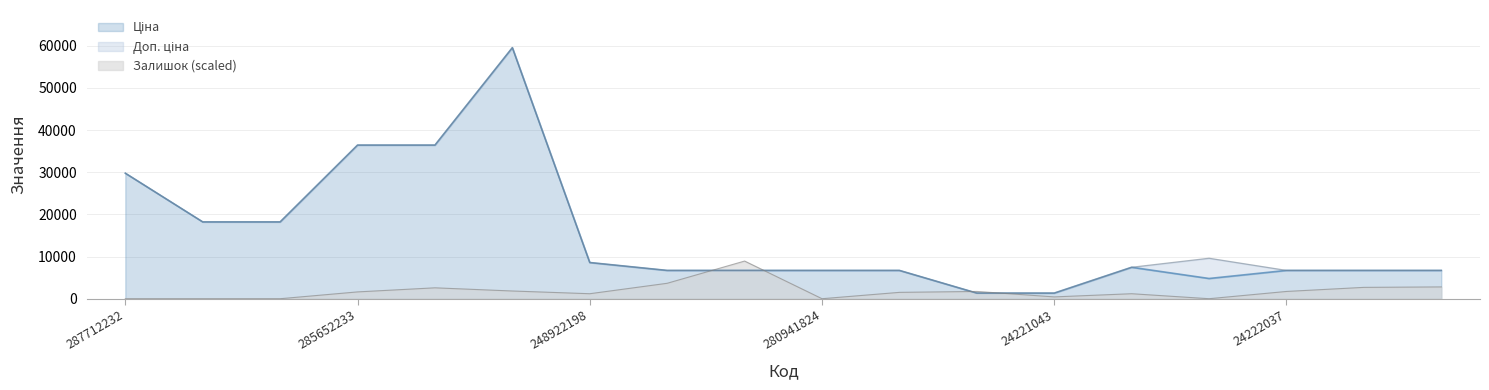

Which series has the largest range (max minus min)?

Ціна